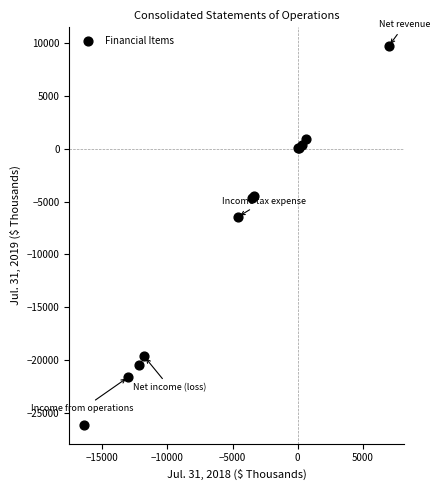

What Y value in the scatter plot is closest to -8200?

-6454